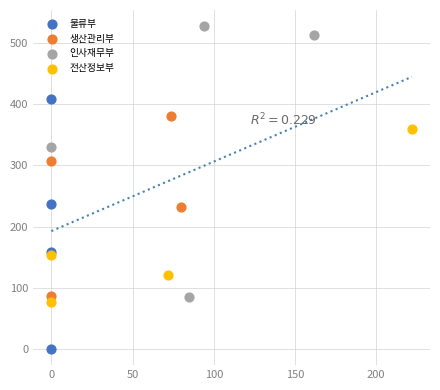

Which series reaches the maximum Y coordinate?

인사재무부